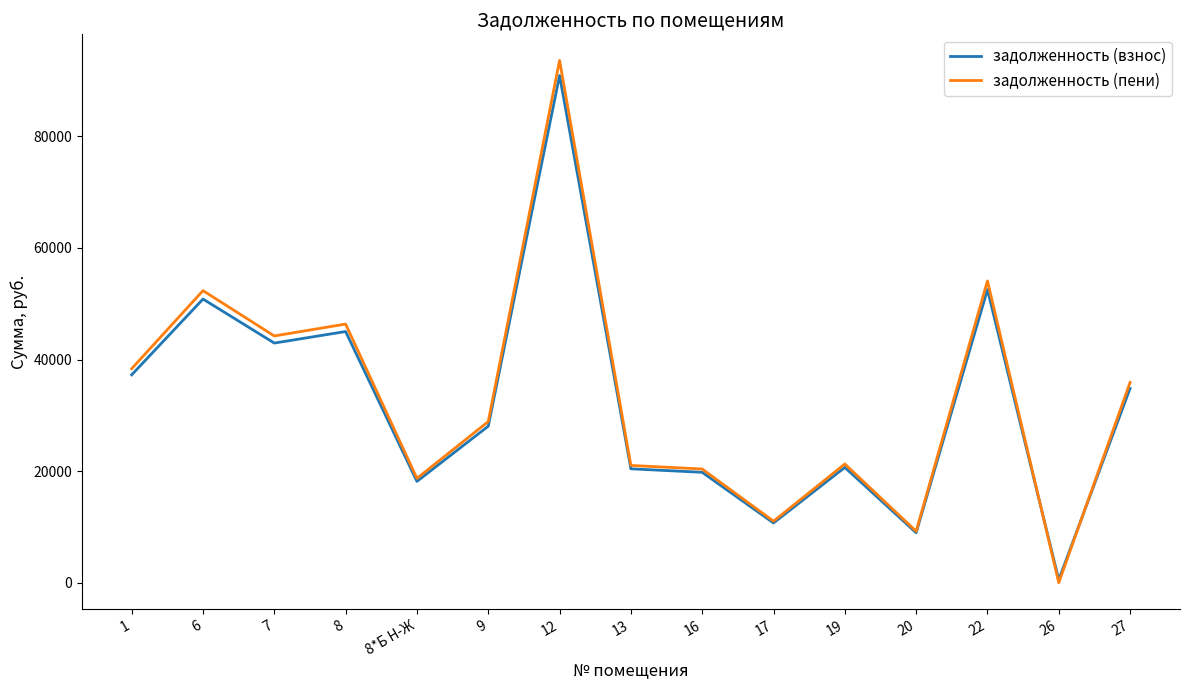

How many values in the задолженность (пени) series are below 28885?

7